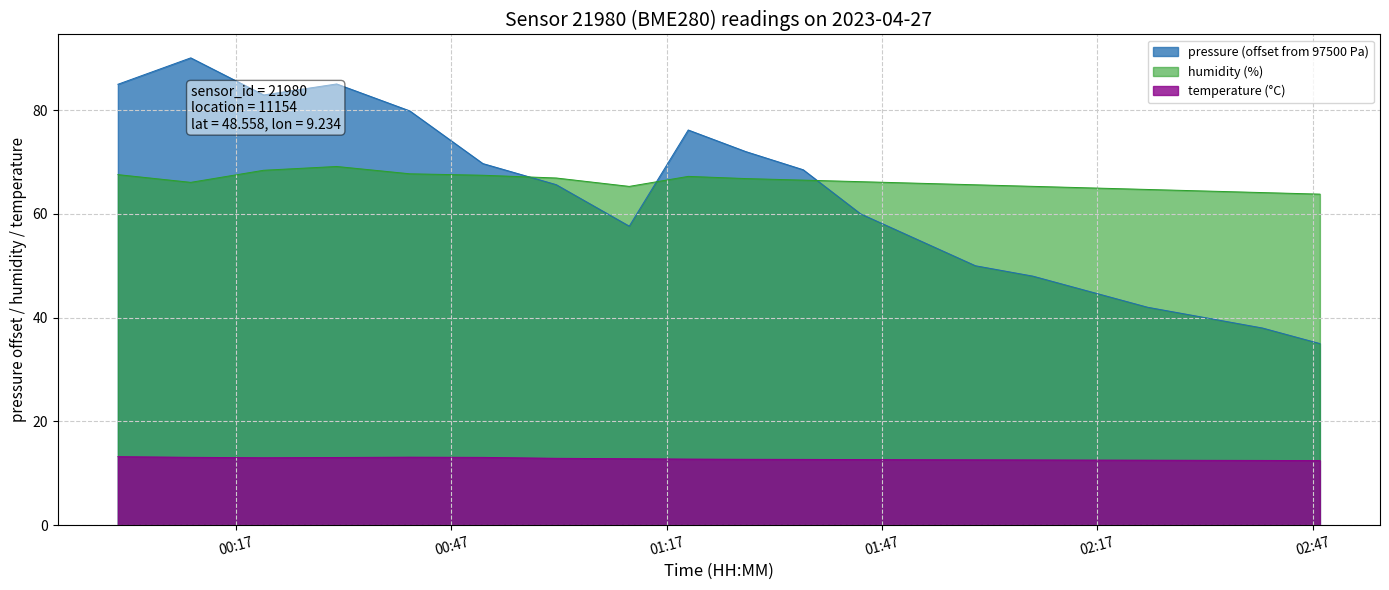

Where is the first local maximum for temperature?

00:40